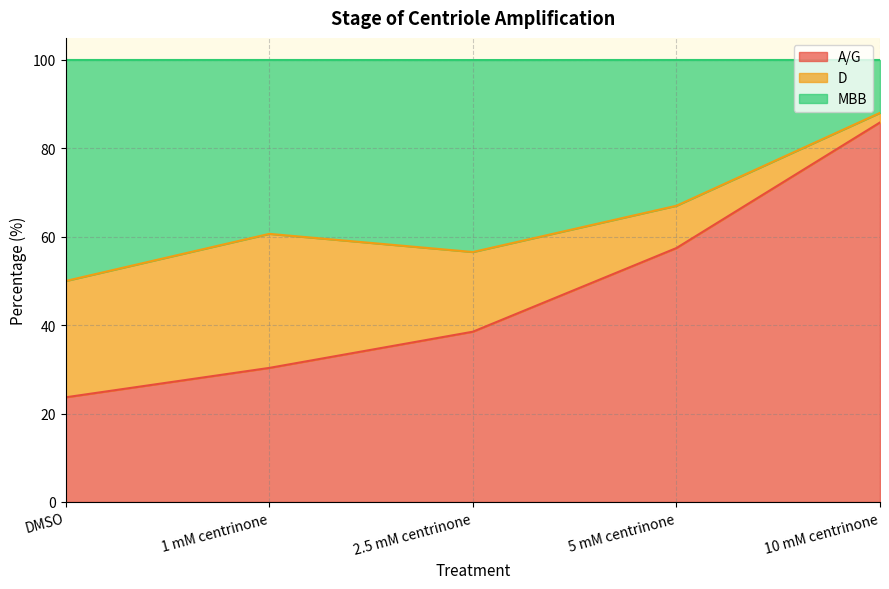

The A/G series shows 56.0 at 10 mM centrinone. True or false?

False